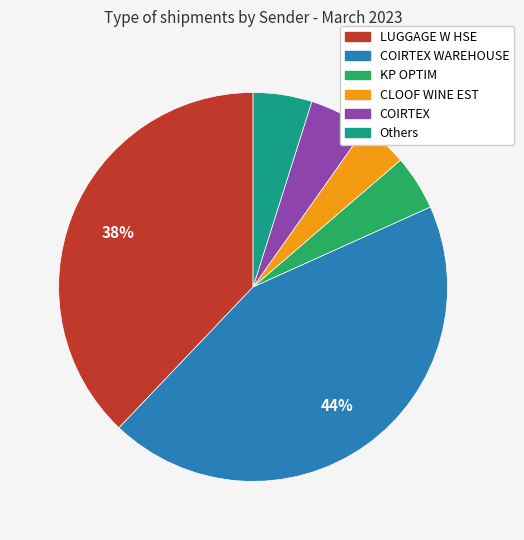

To the nearest percent, what is the average slice percentage?

17%